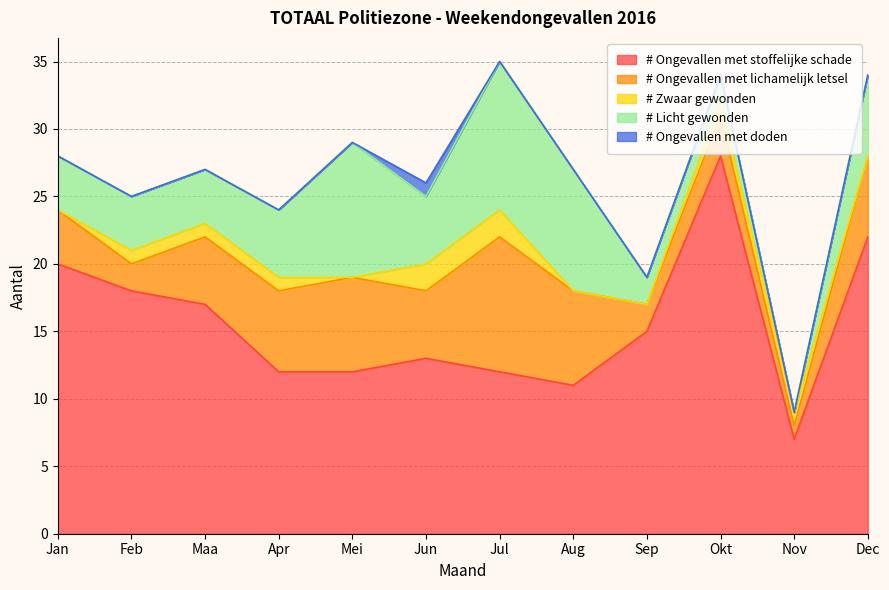

How many data points in # Zwaar gewonden are above 1?

2